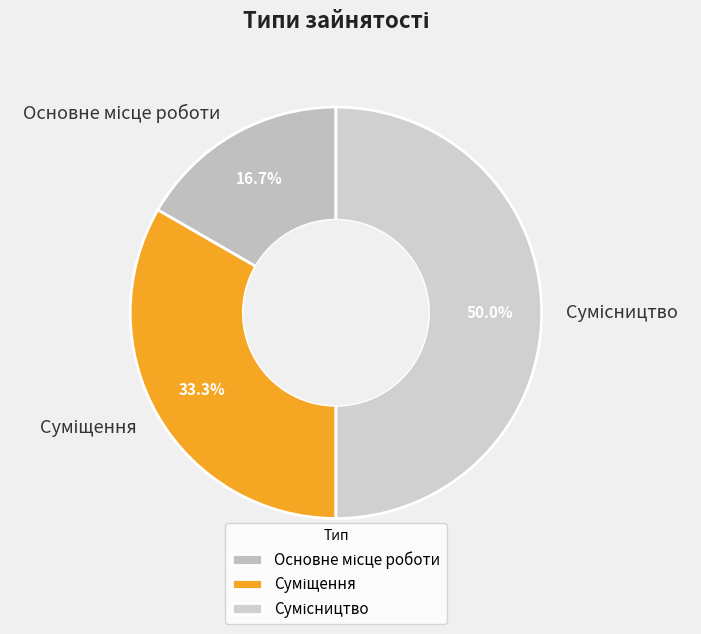

What portion of the pie excludes Суміщення?

66.7%